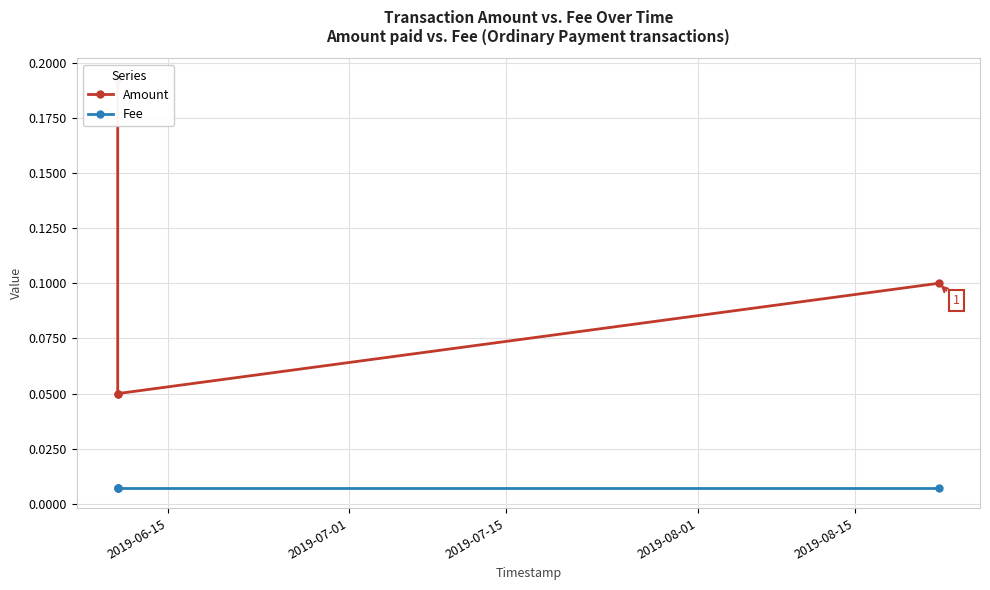

At 2019-07-01, list the series in order from smallest to largest.

Fee, Amount